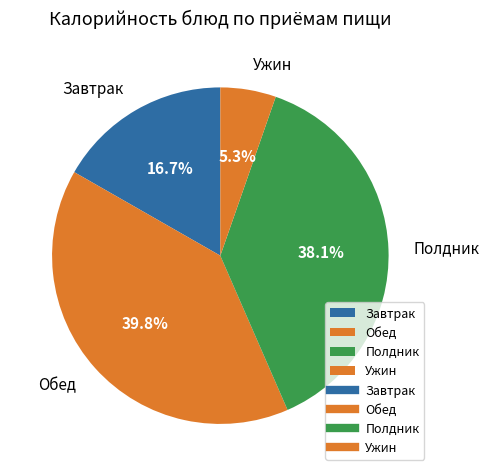

Is there a majority slice in this chart?

No